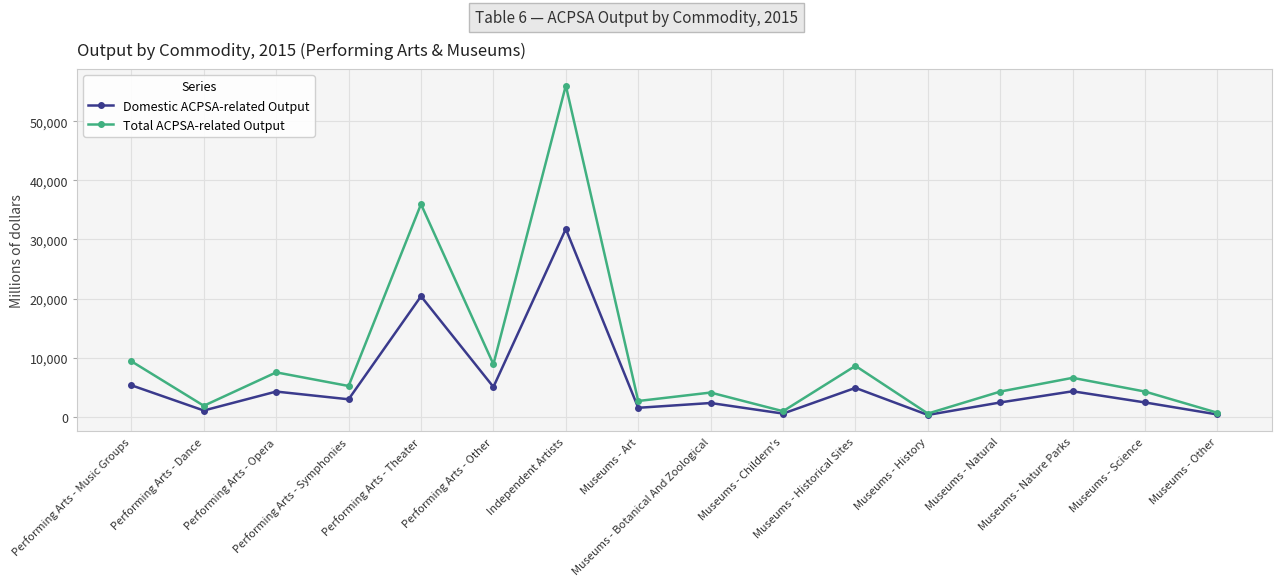

What are all the series names shown in the legend?

Domestic ACPSA-related Output, Total ACPSA-related Output